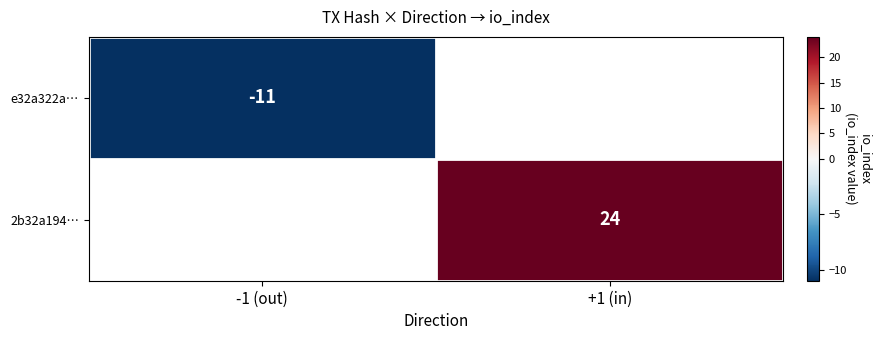

Is it true that e32a322a… equals -3 at -1 (out)?

False